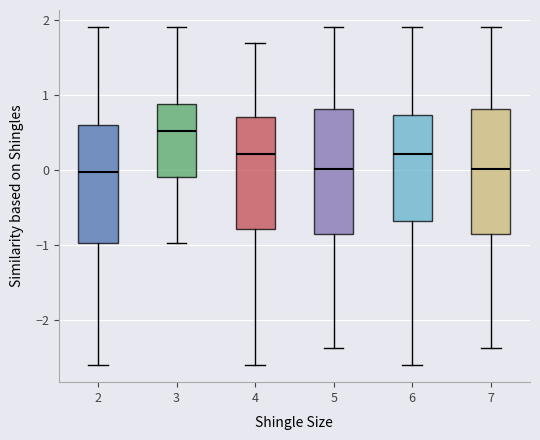

Where does the upper whisker of the box at x = 7 end on the y-axis? The values are not printed on the chart, so give them approximately, as read against the axis.

1.9